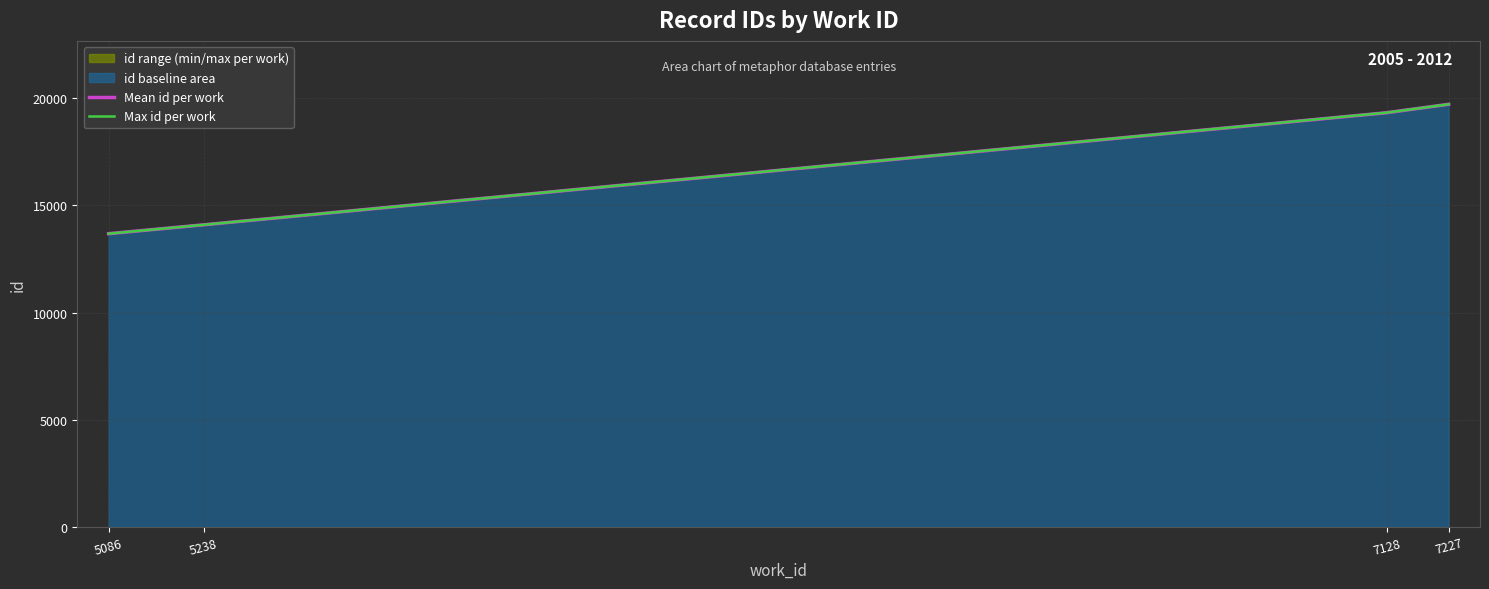

True or false: Mean id per work has more than 2 interior local peaks.

False